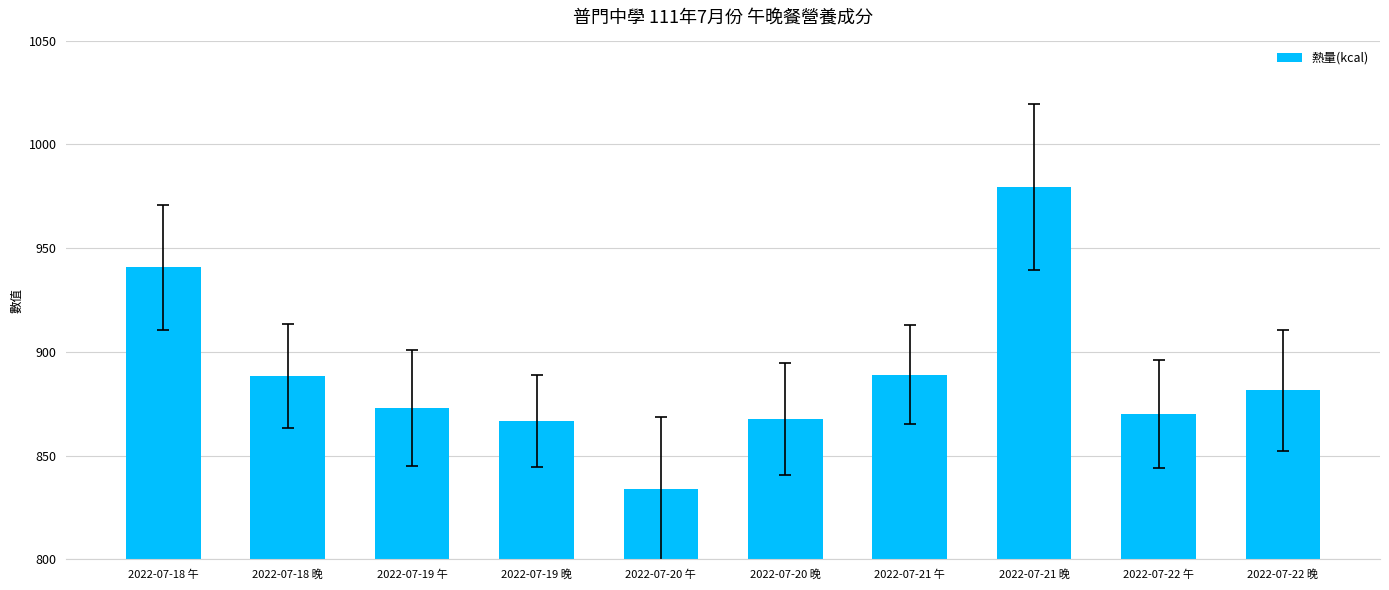

Which has a higher value, 2022-07-18 午 or 2022-07-21 晚?

2022-07-21 晚